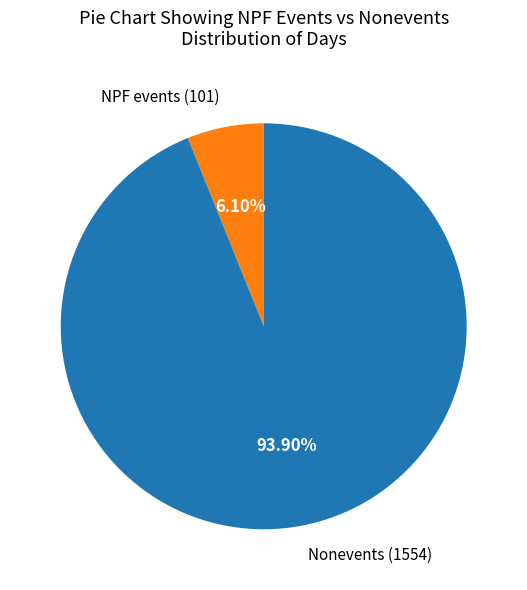

Does any single category account for the majority?

Yes